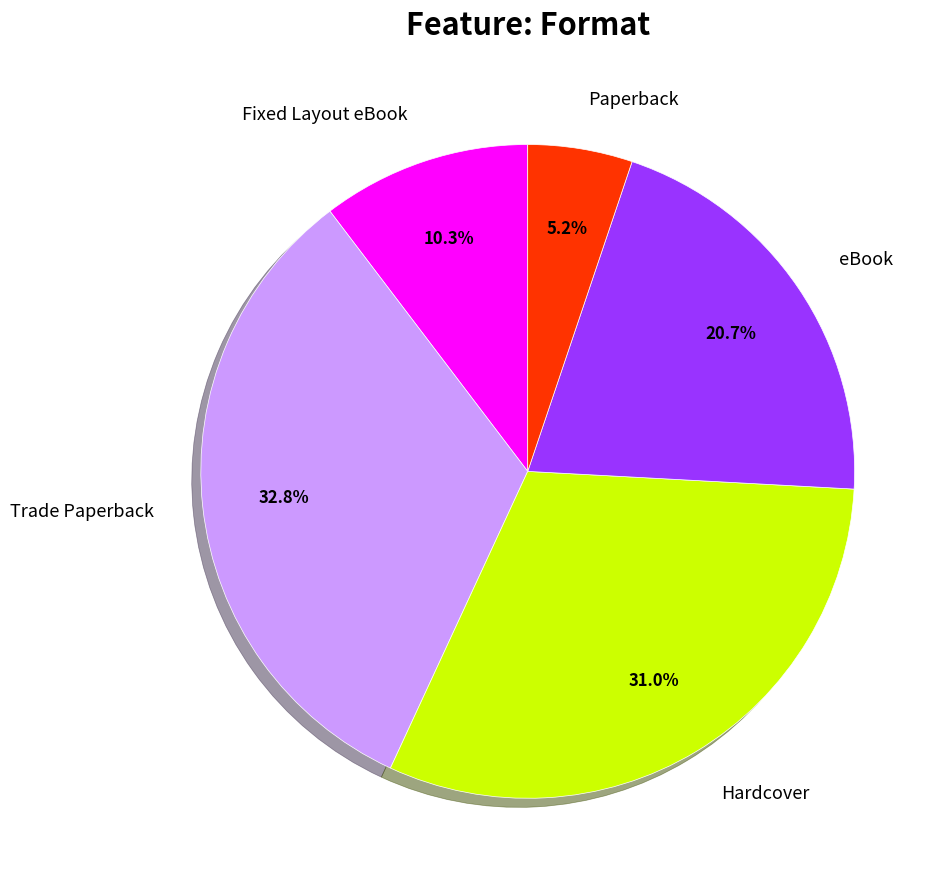

To the nearest percent, what portion does Paperback represent?

5%